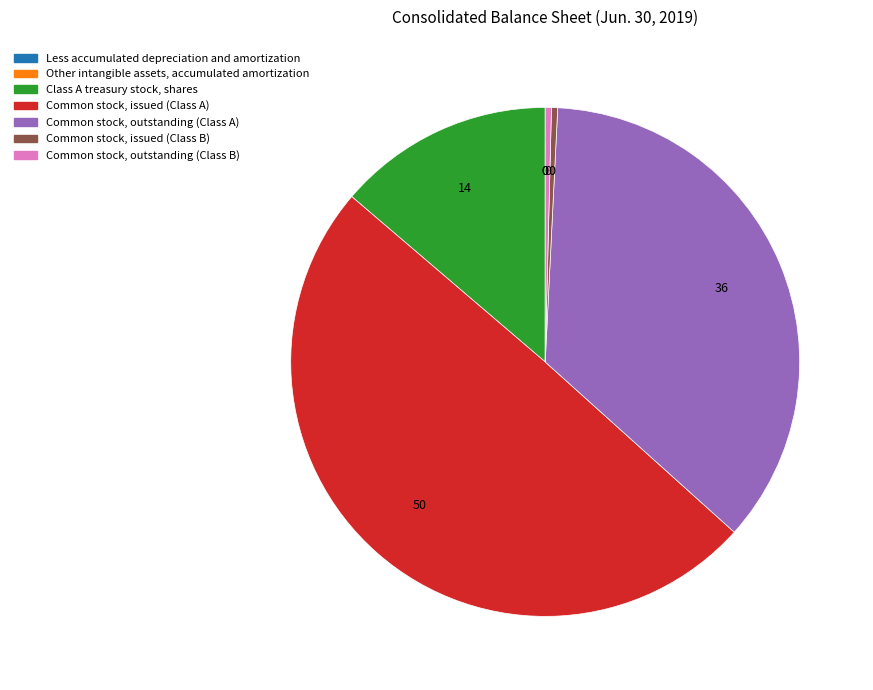

Is it true that Class A treasury stock, shares is 14% of the pie?

True